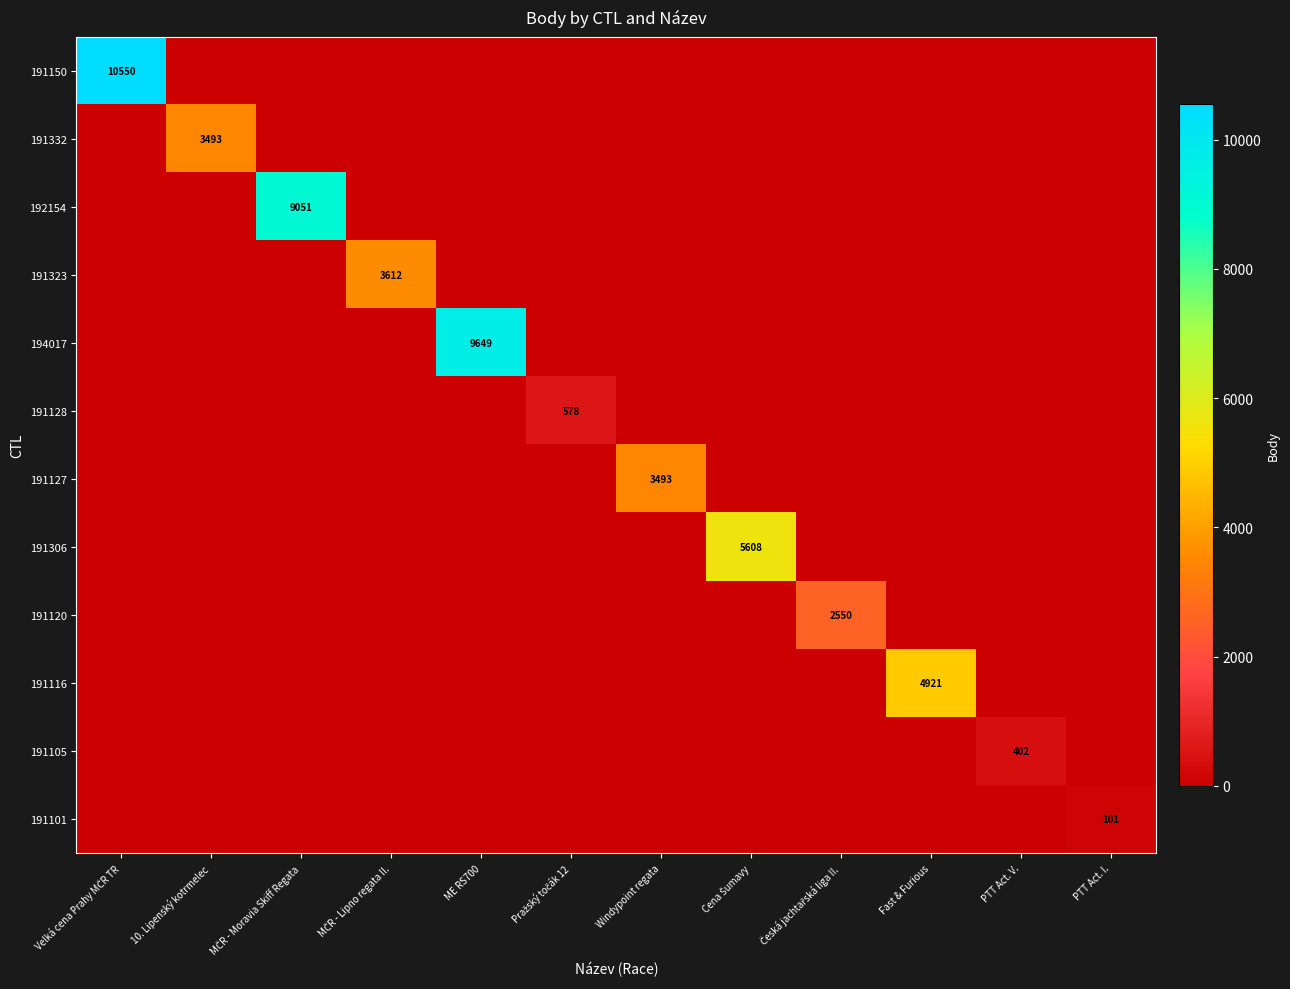

What is the difference between the 191332 values at Velká cena Prahy MČR TR and 10. Lipenský kotrmelec?

3493